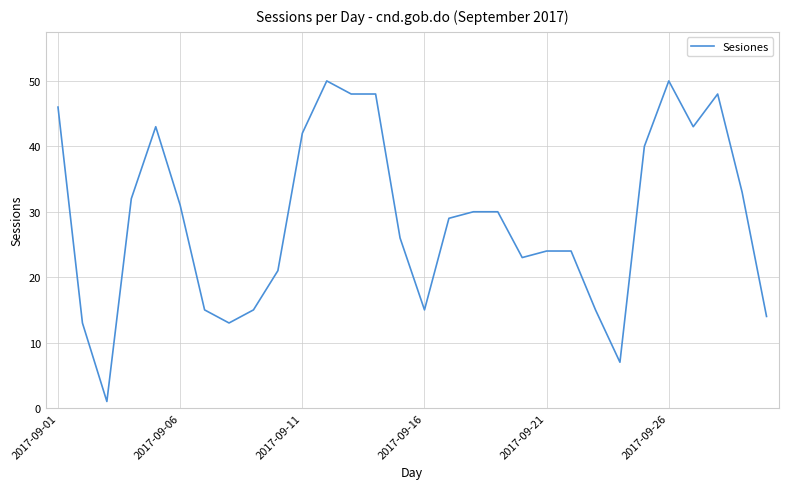

How many values are below 30?

15